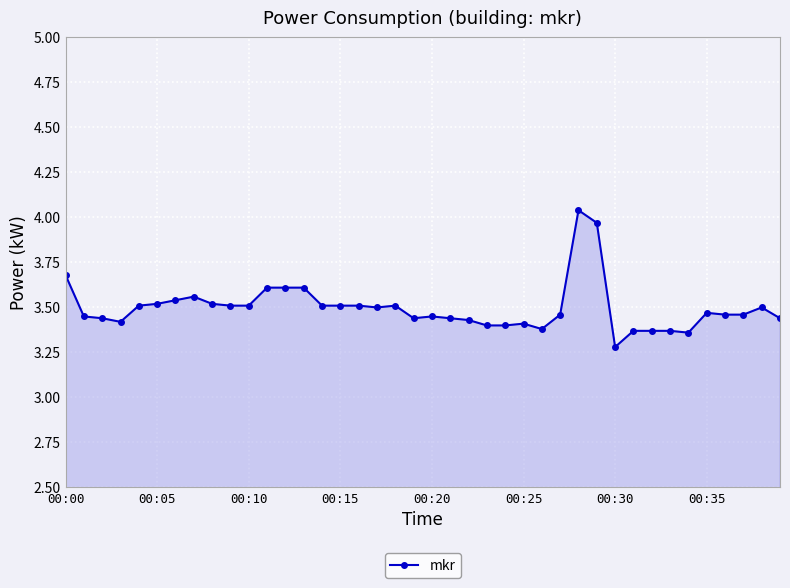

Does the chart display data point markers on the line(s)?

Yes